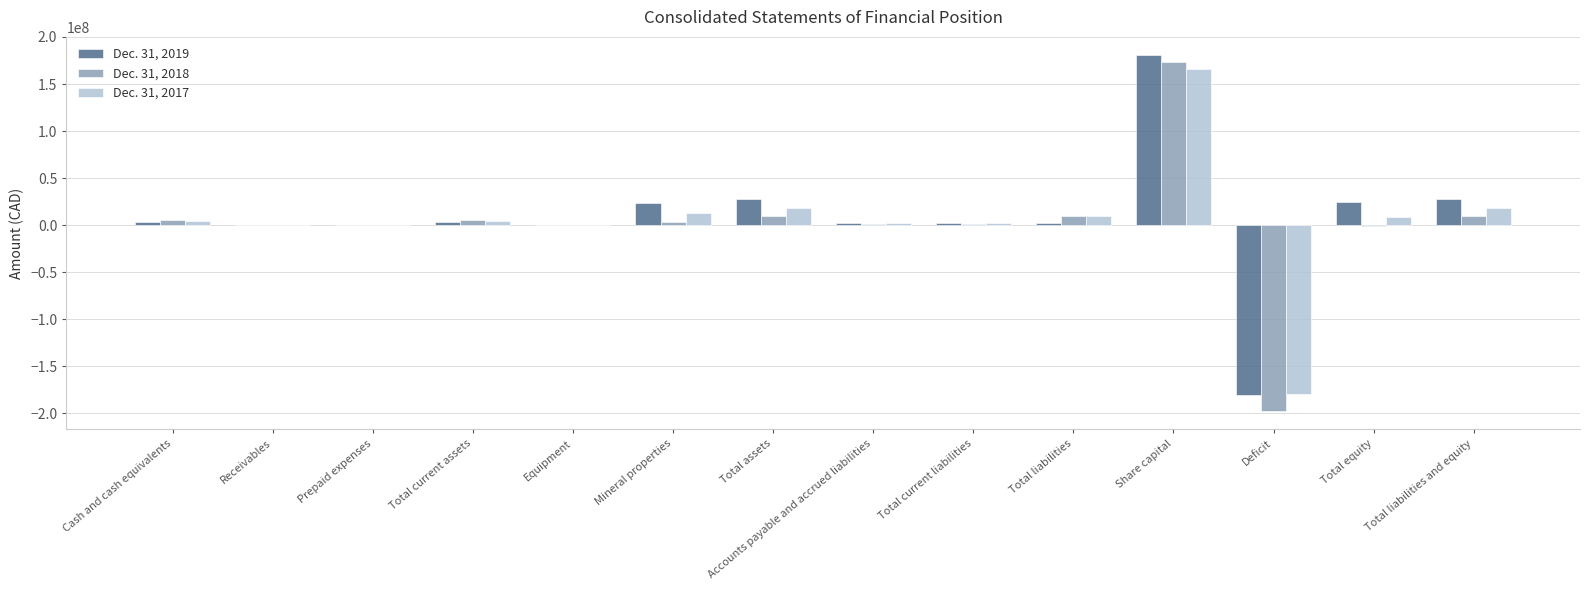

True or false: Dec. 31, 2019 has a value of 24708088 at Total equity.

True